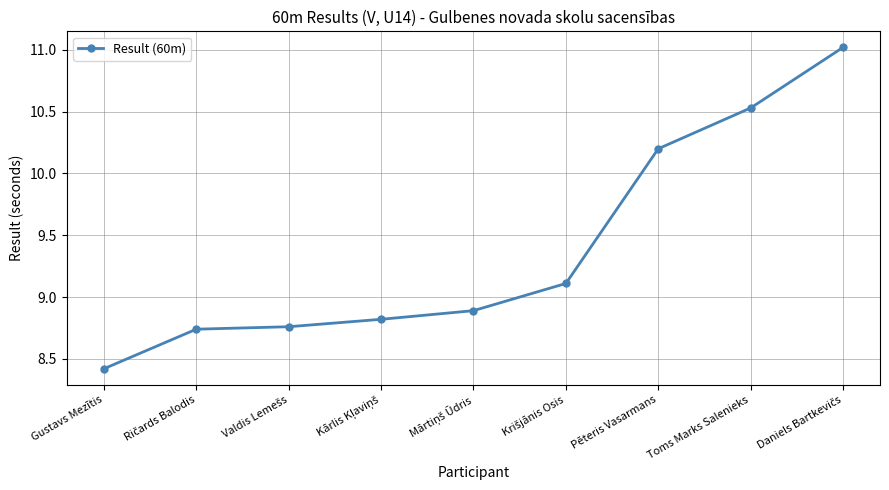

What is the difference between the second highest and second lowest values?

1.8